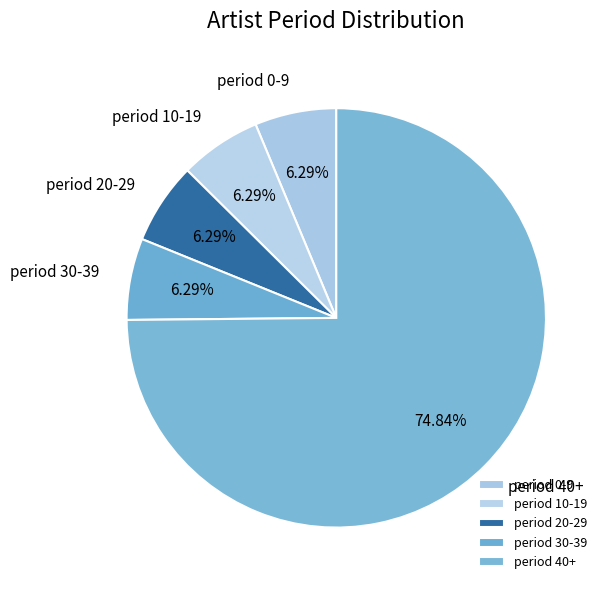

Is there any slice that represents more than half of the pie?

Yes